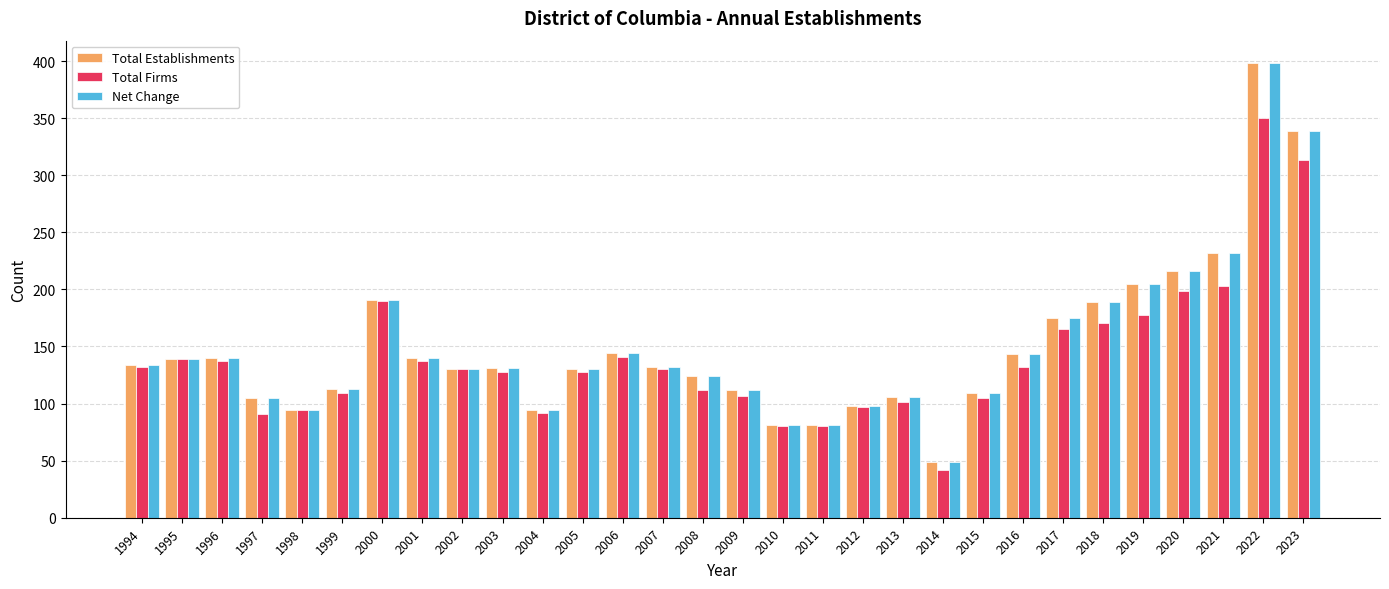

What is the difference between the highest and lowest values at 2018?

18